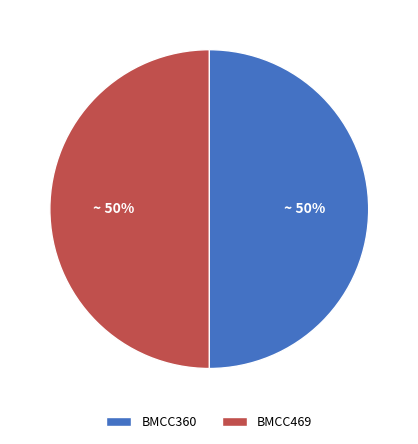

How many segments does this pie chart have?

2